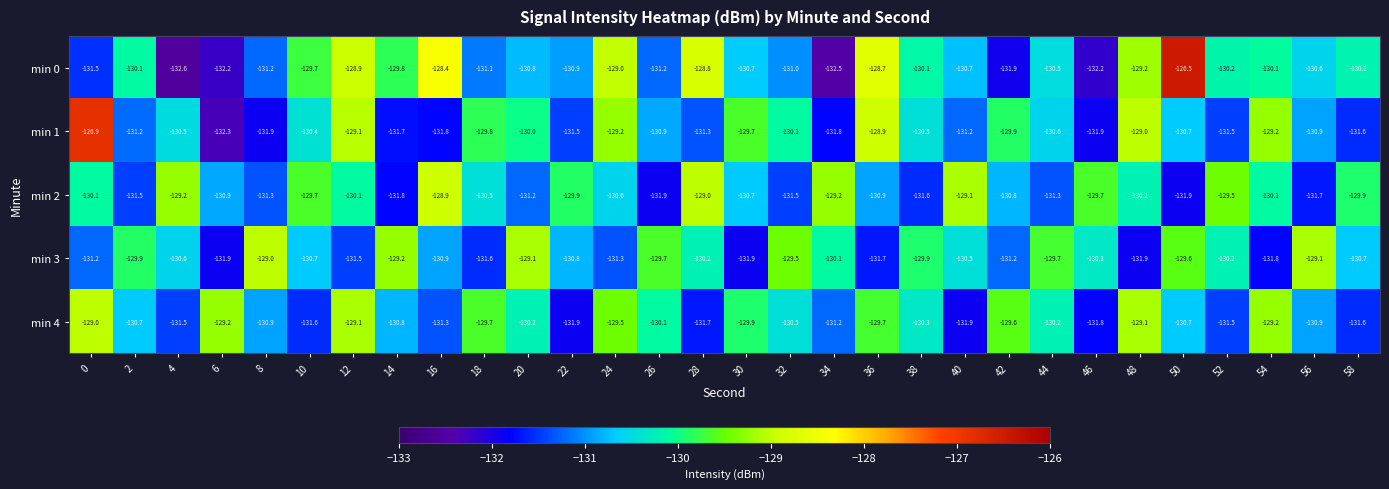

Is the value of min 1 at 44 greater than the value of min 0 at 34?

Yes